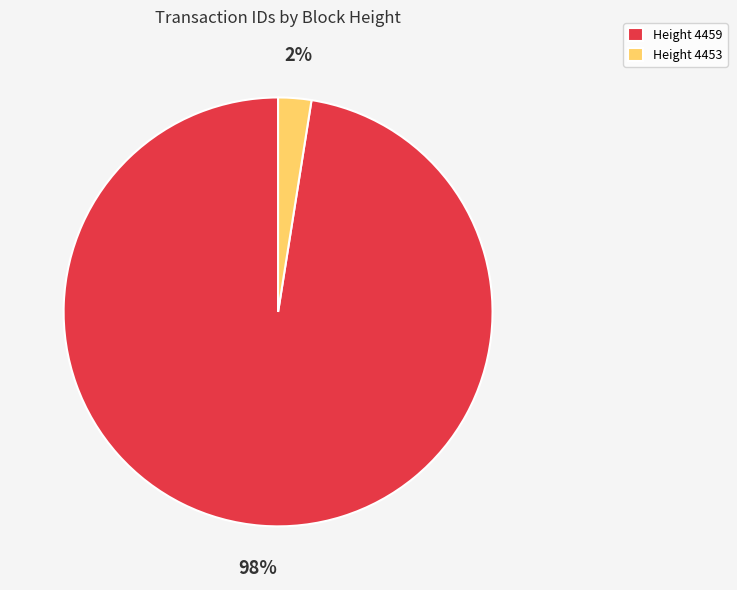

Does Height 4459 represent more than half of the total?

Yes